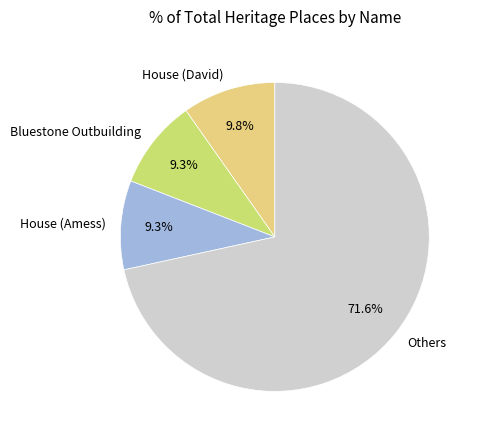

How much of the chart is everything except Bluestone Outbuilding?

90.7%